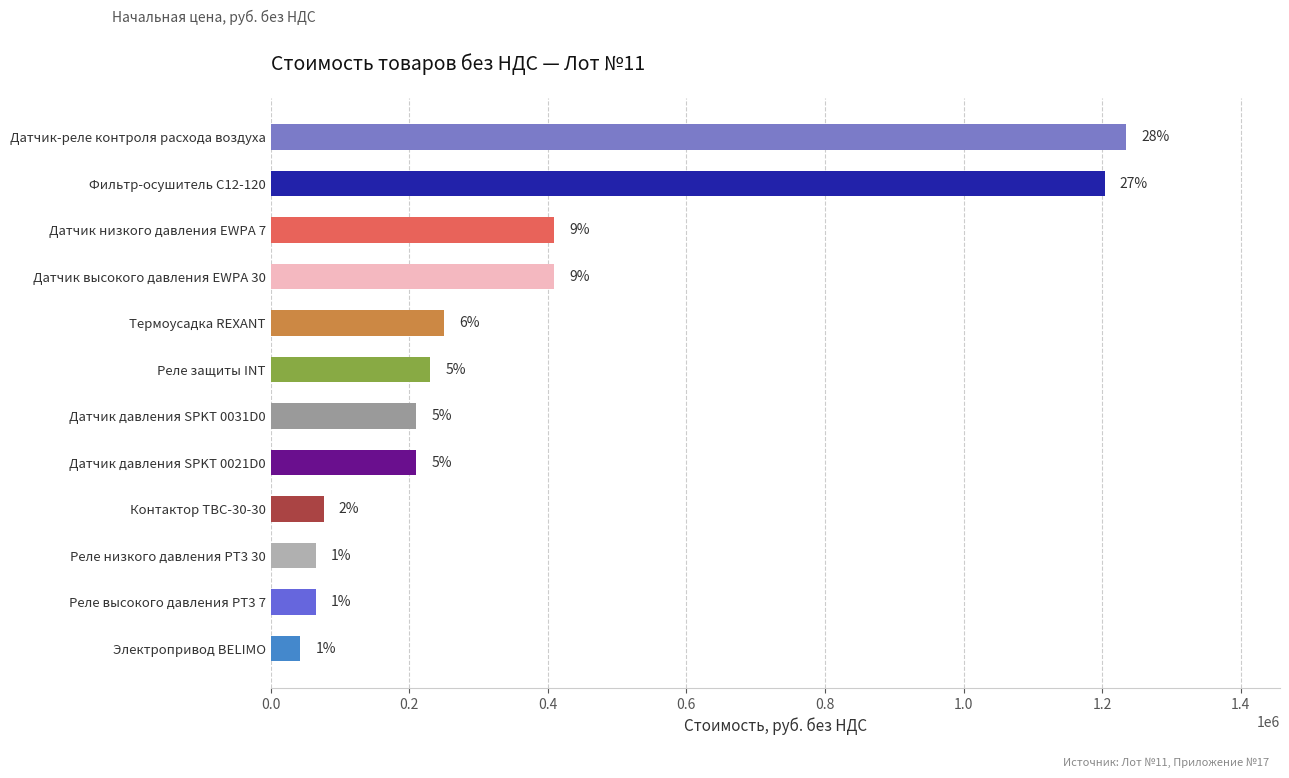

How many bars are there in total?

12